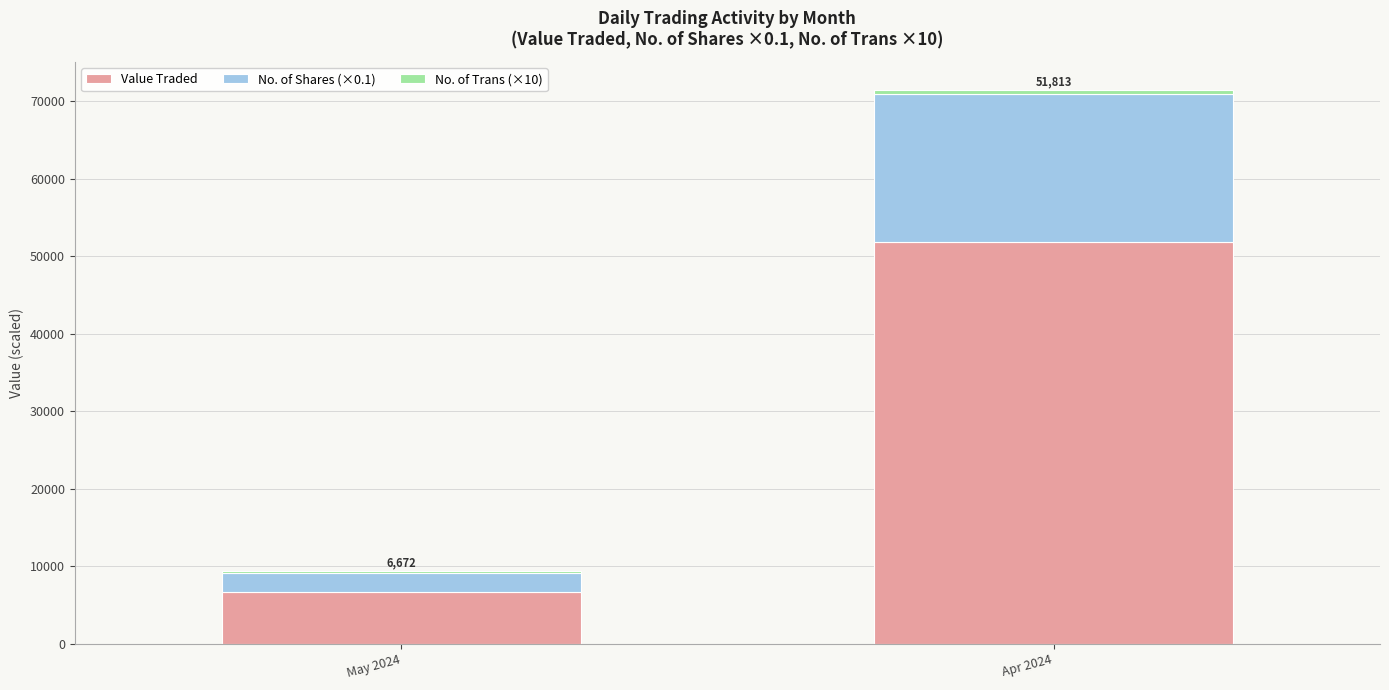

At which category is the sum across all series the highest?

Apr 2024